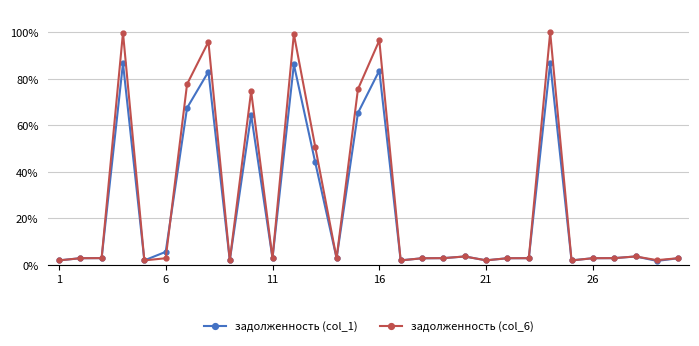

What are all the series names shown in the legend?

задолженность (col_1), задолженность (col_6)